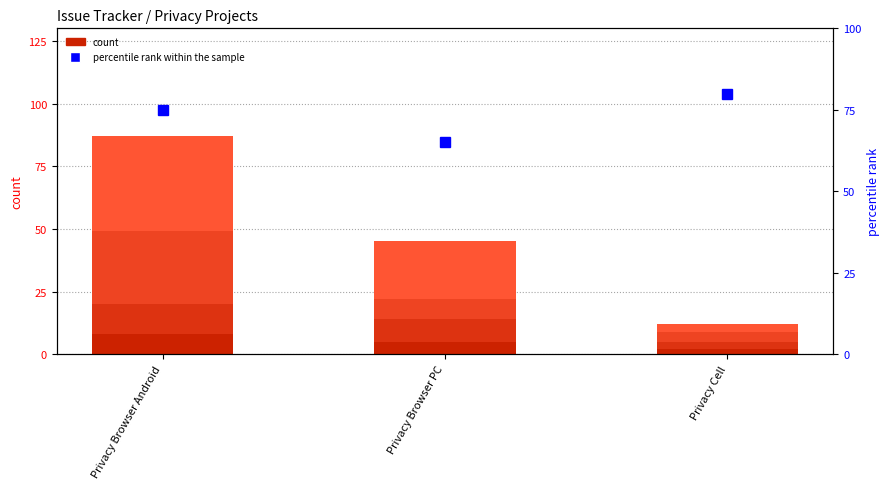

What is the total value across all series at Privacy Browser Android?

162